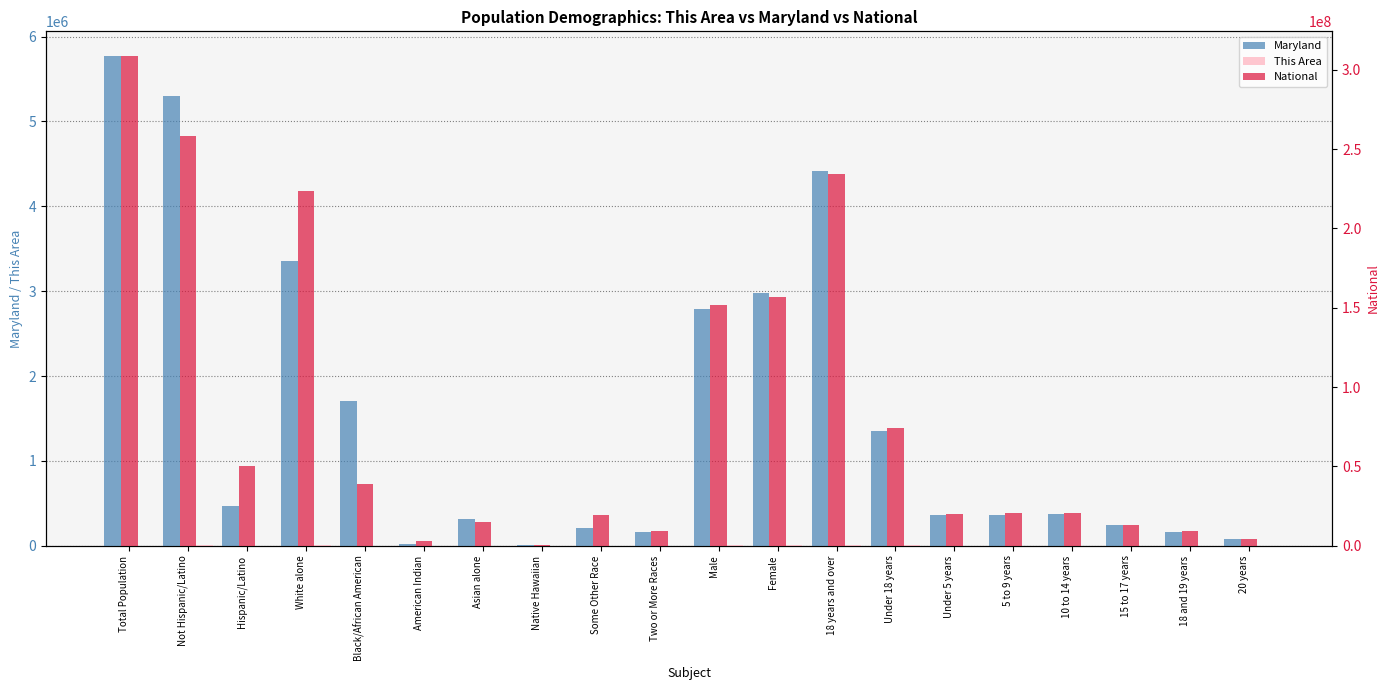

Read the This Area value at Under 18 years, to the nearest 10.

2900